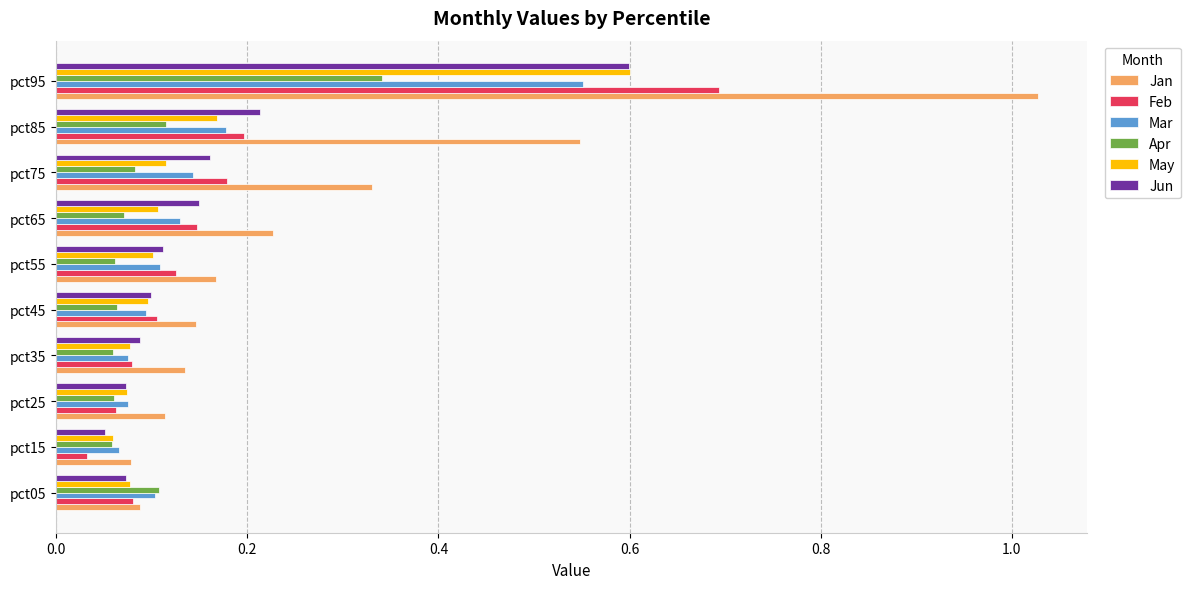

Which category has the highest value across all series?

pct95